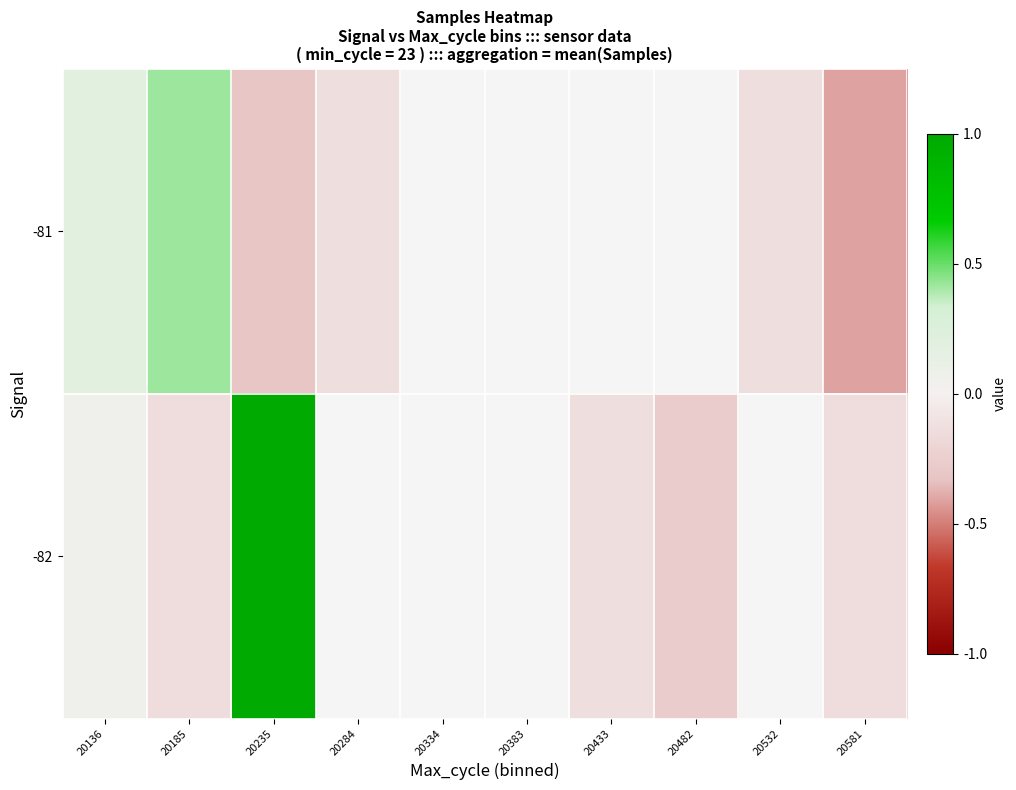

The value of -82 at 20482 is -0.3. True or false?

True